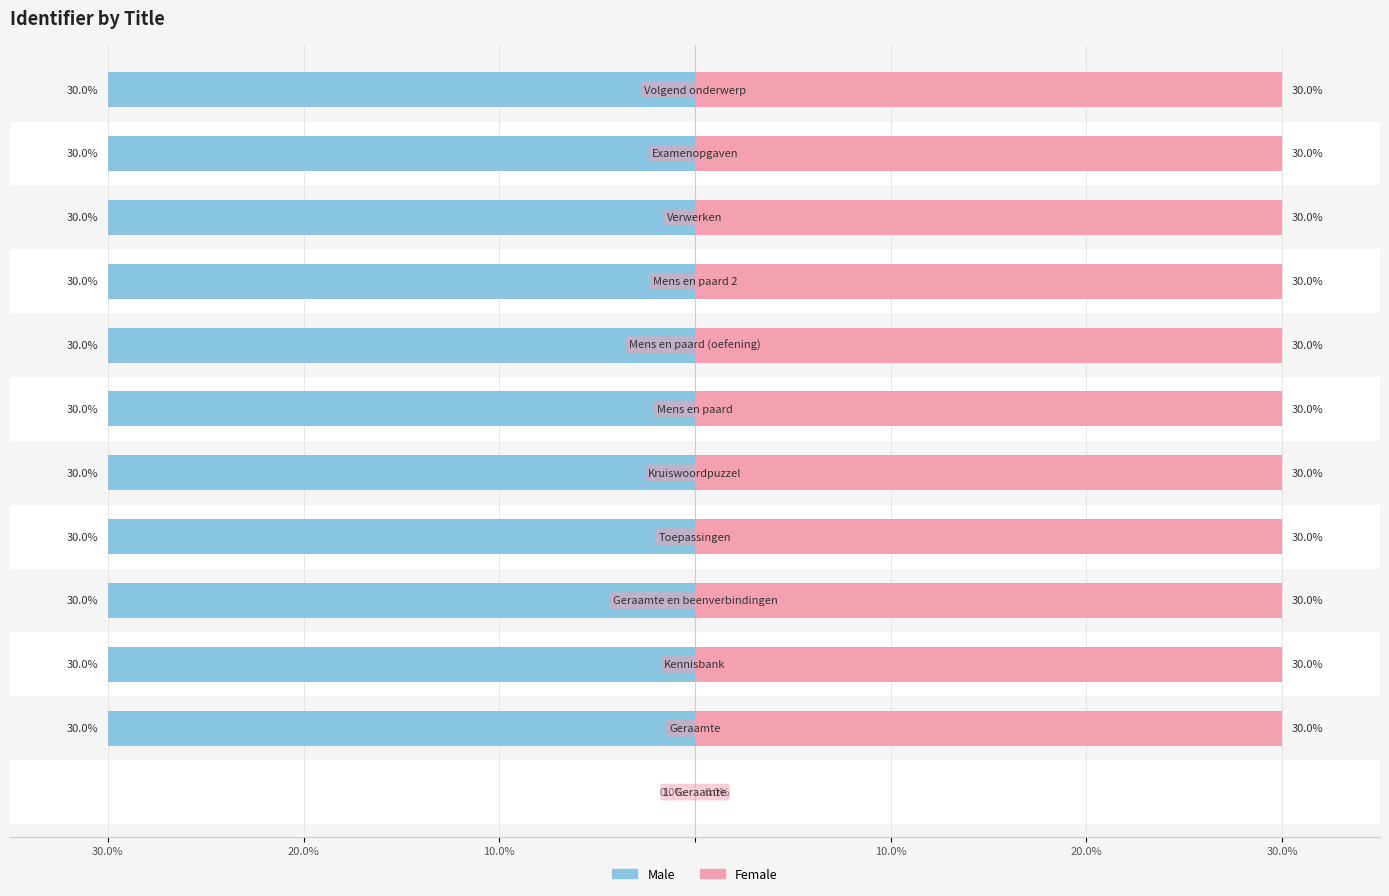

Reading left to right, list all the values displayed in this chart.

Male: 0	-30	-30	-30	-30	-30	-30	-30	-30	-30	-30	-30
Female: 0	30	30	30	30	30	30	30	30	30	30	30